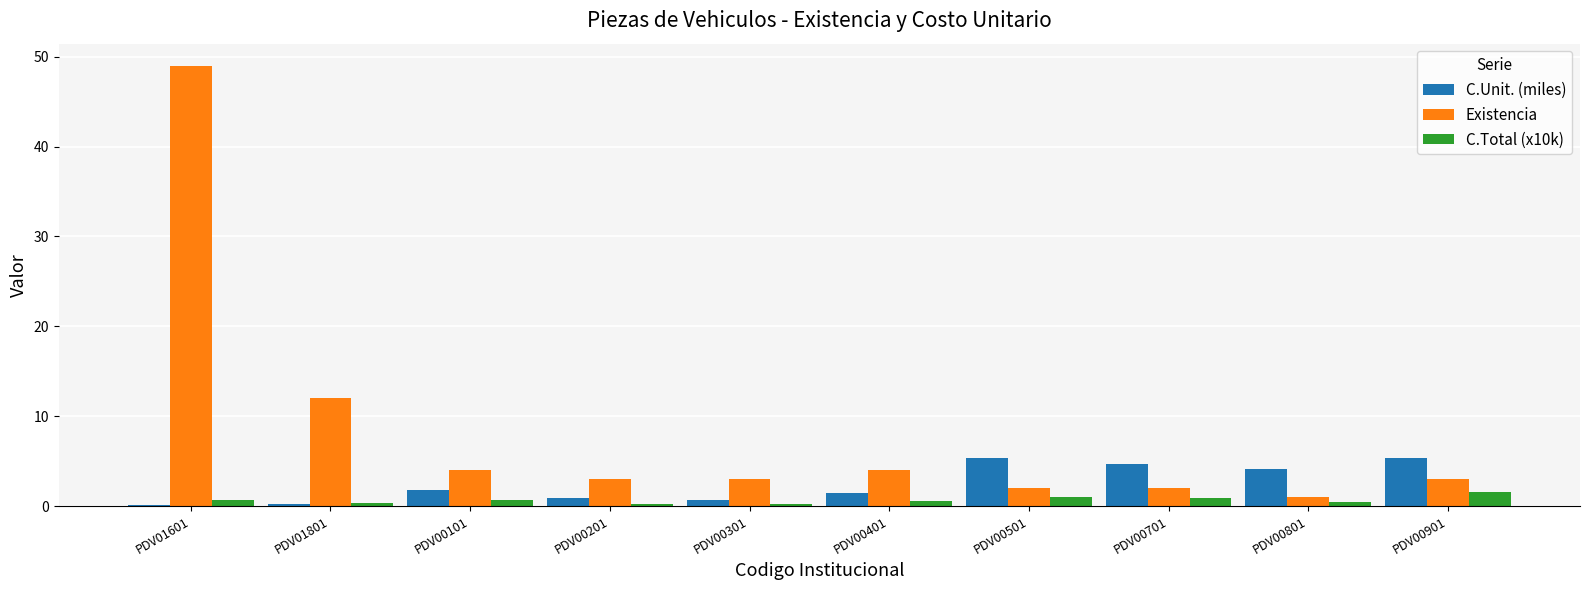

What is the average value of the Existencia series?

8.3